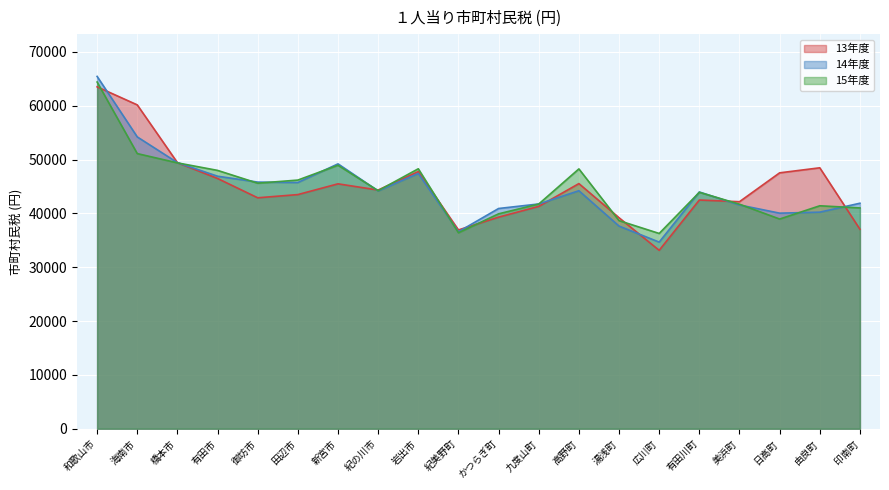

The 14年度 series shows 37645.1 at 湯浅町. True or false?

True